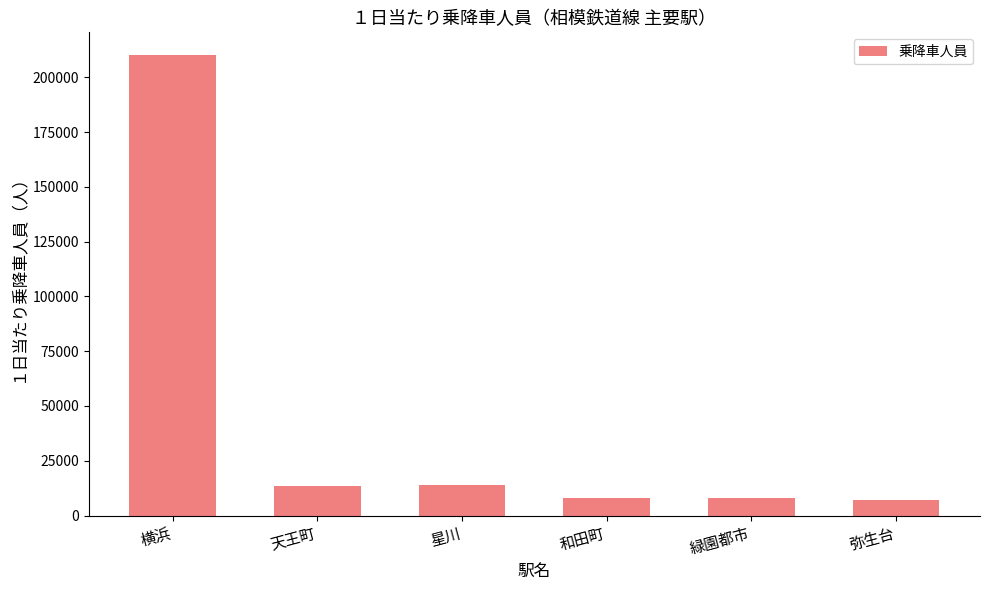

What is the minimum value shown in the chart?

7002.5